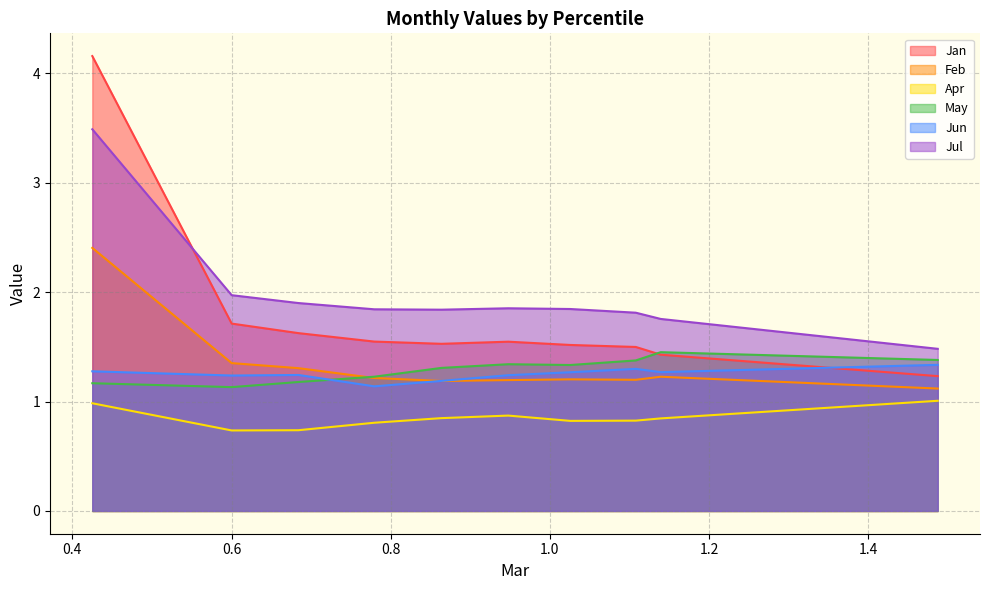

Which series has the widest spread of values?

Jan